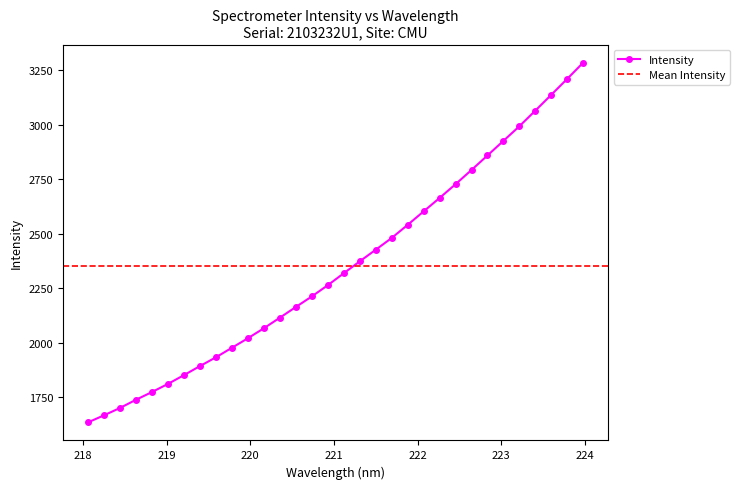

What position from the left is 220.3533?

13